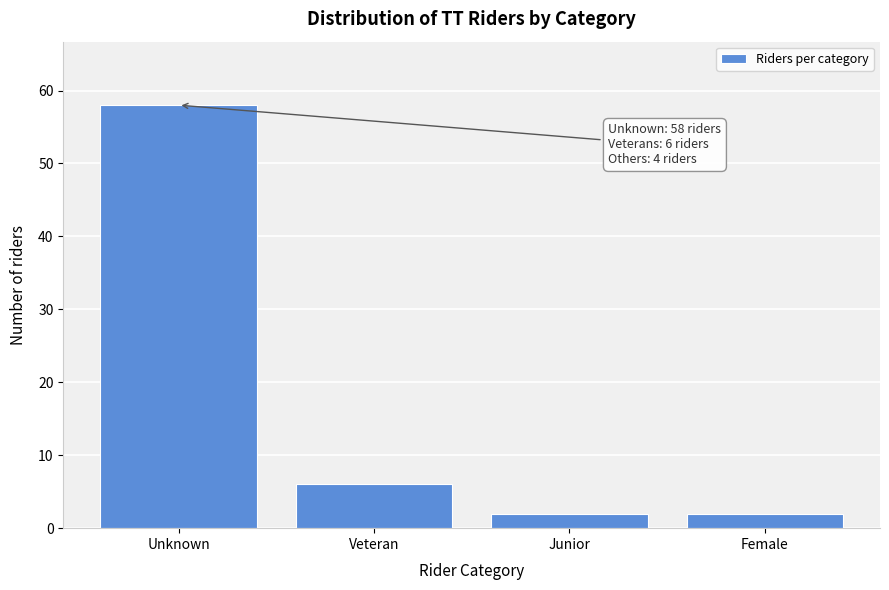

Reading right to left, transcribe all the data shown in this chart.

Female=2	Junior=2	Veteran=6	Unknown=58